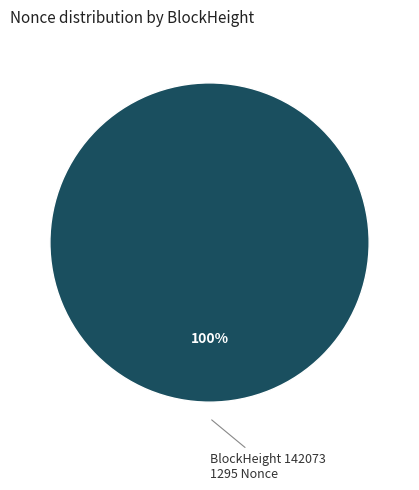

Is there any slice that represents more than half of the pie?

Yes